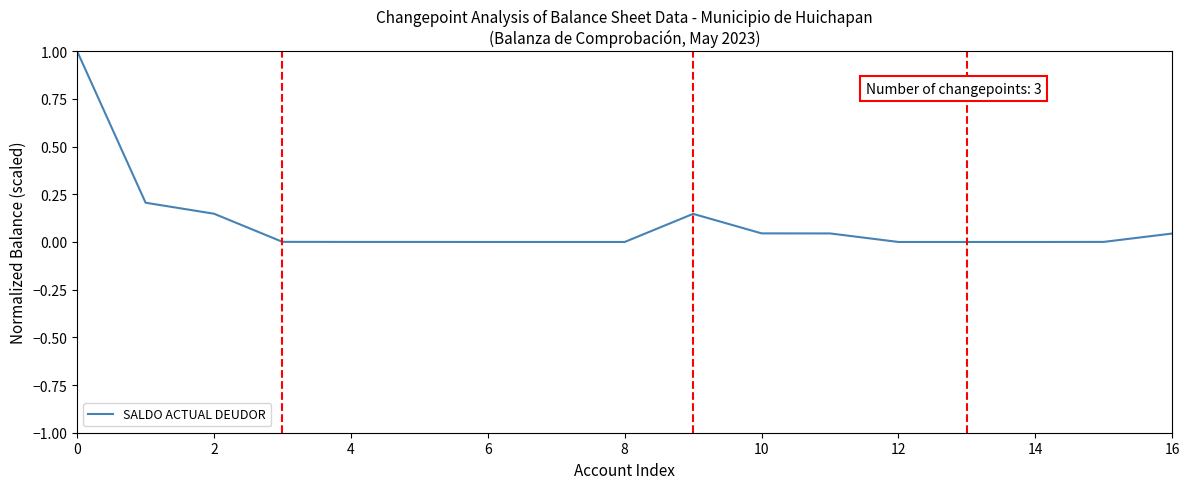

What is the sum of all values?

1.6